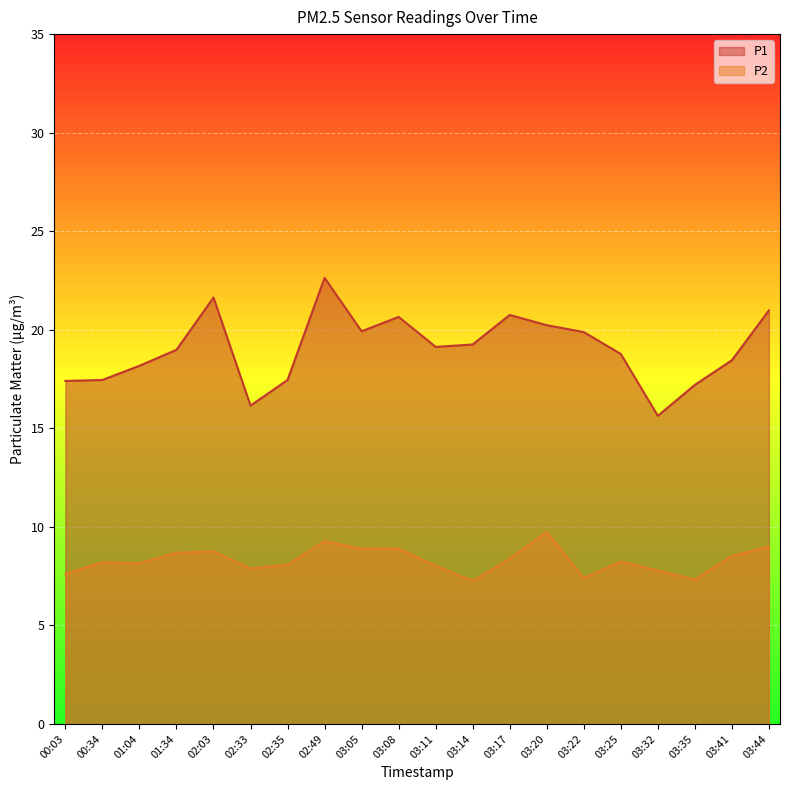

True or false: P2 and P1 cross at least once.

False